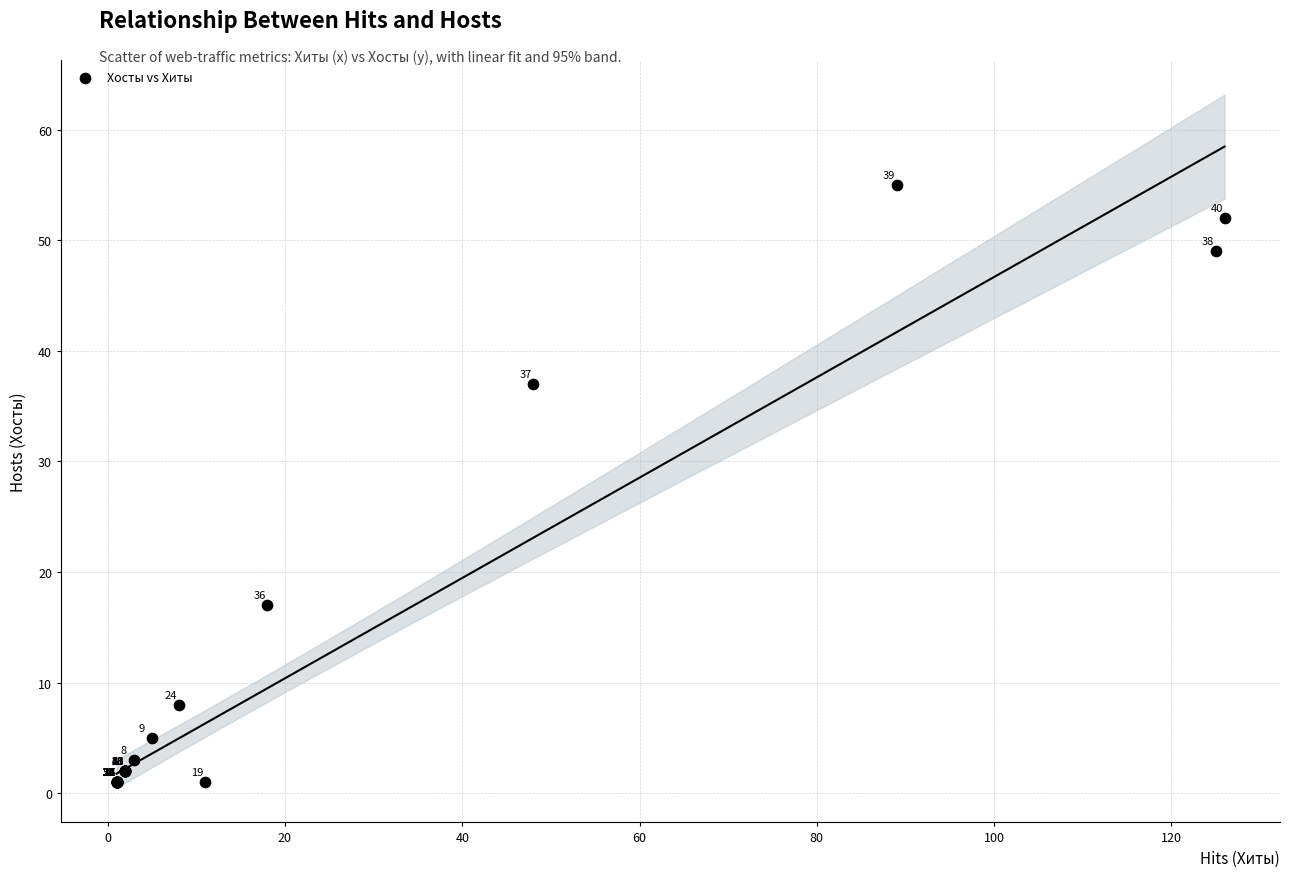

What Y value in the scatter plot is closest to 28?

37